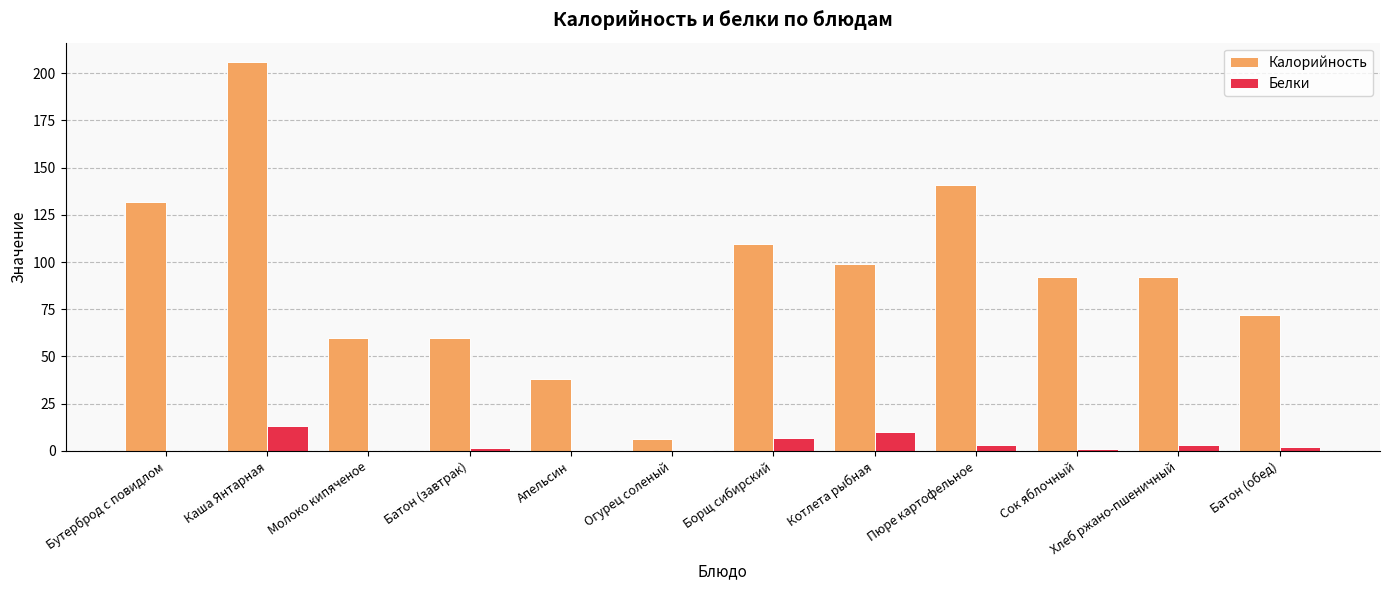

At which category is the sum across all series the highest?

Каша Янтарная